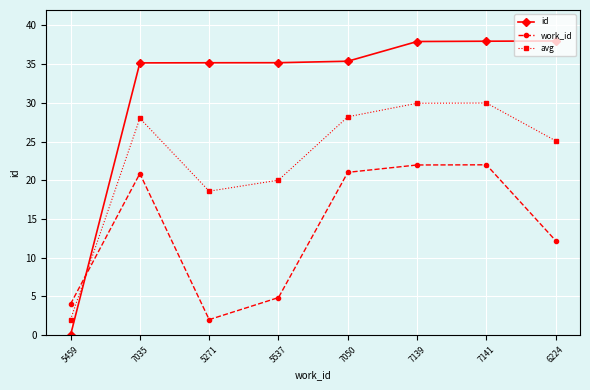

Between 5537 and 6224, which series saw the biggest shift?

work_id